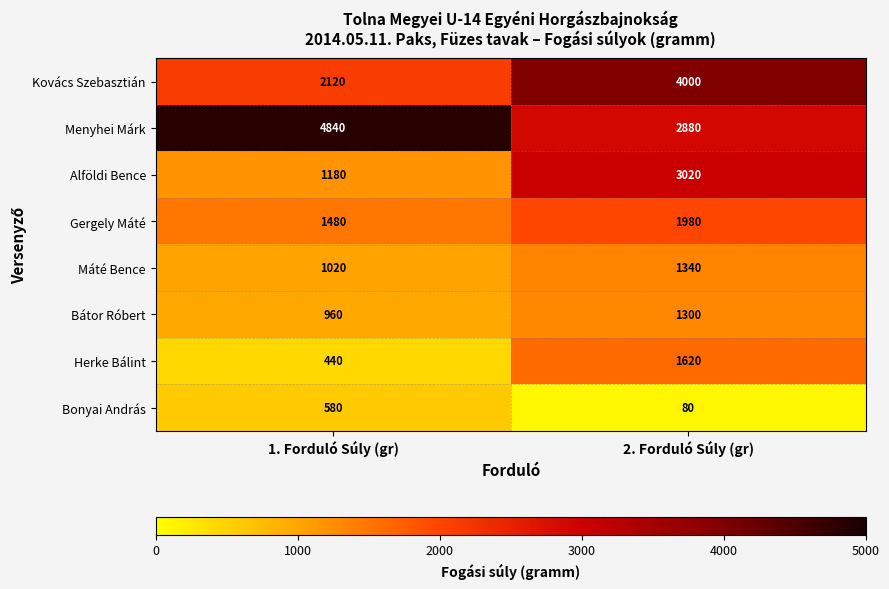

Reading left to right, extract all data points from this chart.

Kovács Szebasztián: 2120	4000
Menyhei Márk: 4840	2880
Alföldi Bence: 1180	3020
Gergely Máté: 1480	1980
Máté Bence: 1020	1340
Bátor Róbert: 960	1300
Herke Bálint: 440	1620
Bonyai András: 580	80